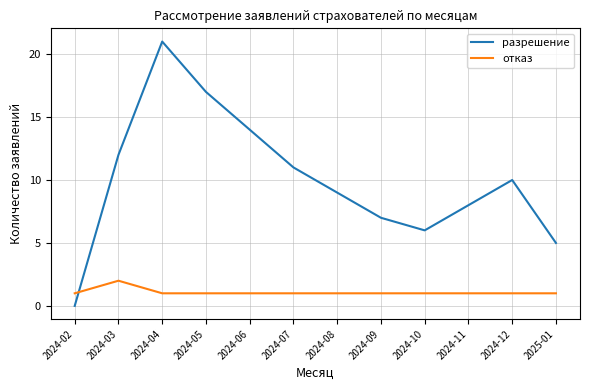

List the series in order of their overall mean, lowest first.

отказ, разрешение